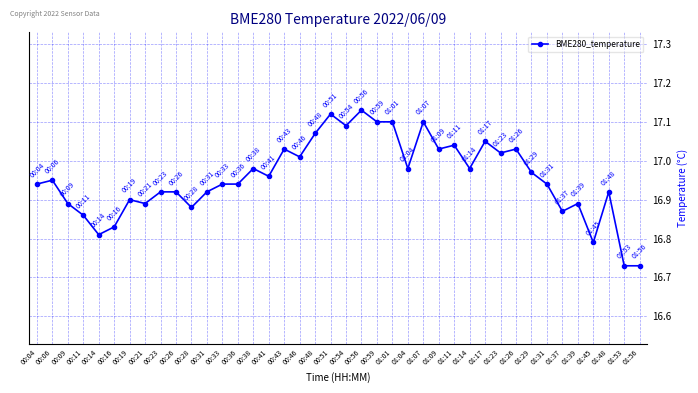

True or false: the data shows 16.9 at 00:06.

True